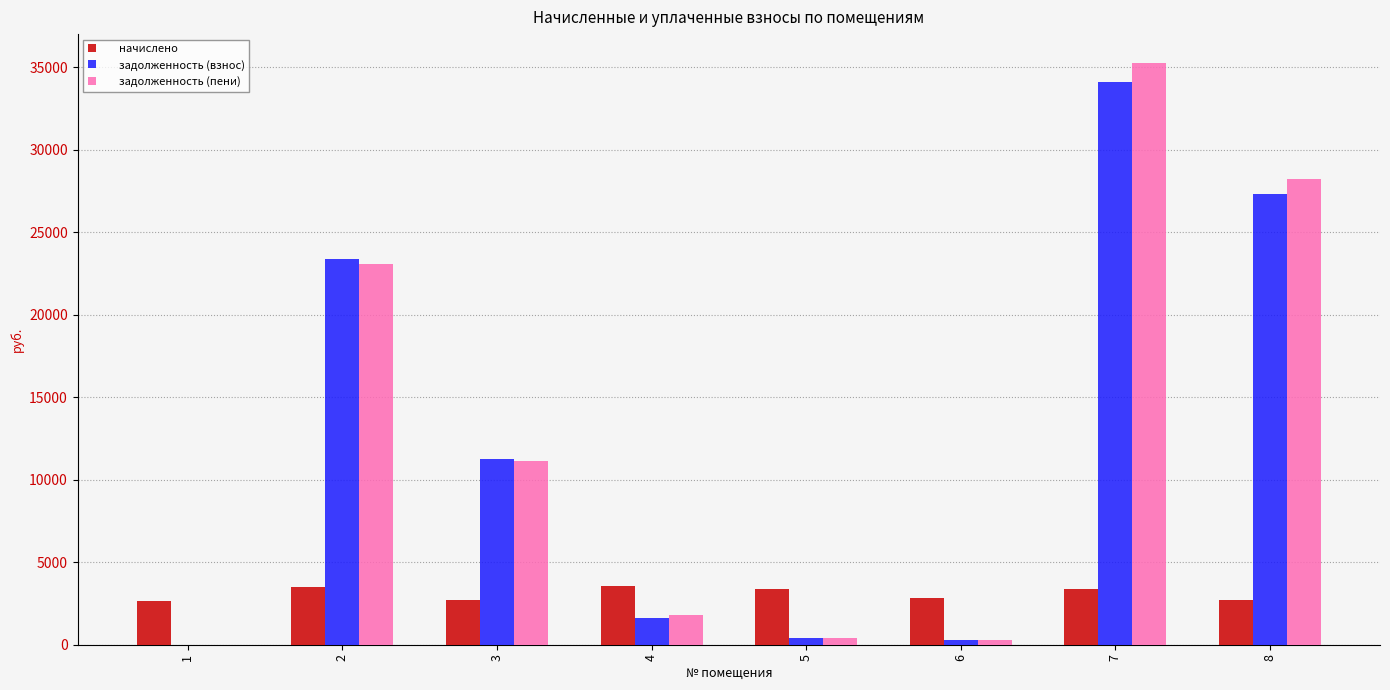

What is the total value across all series at 1?

2626.7